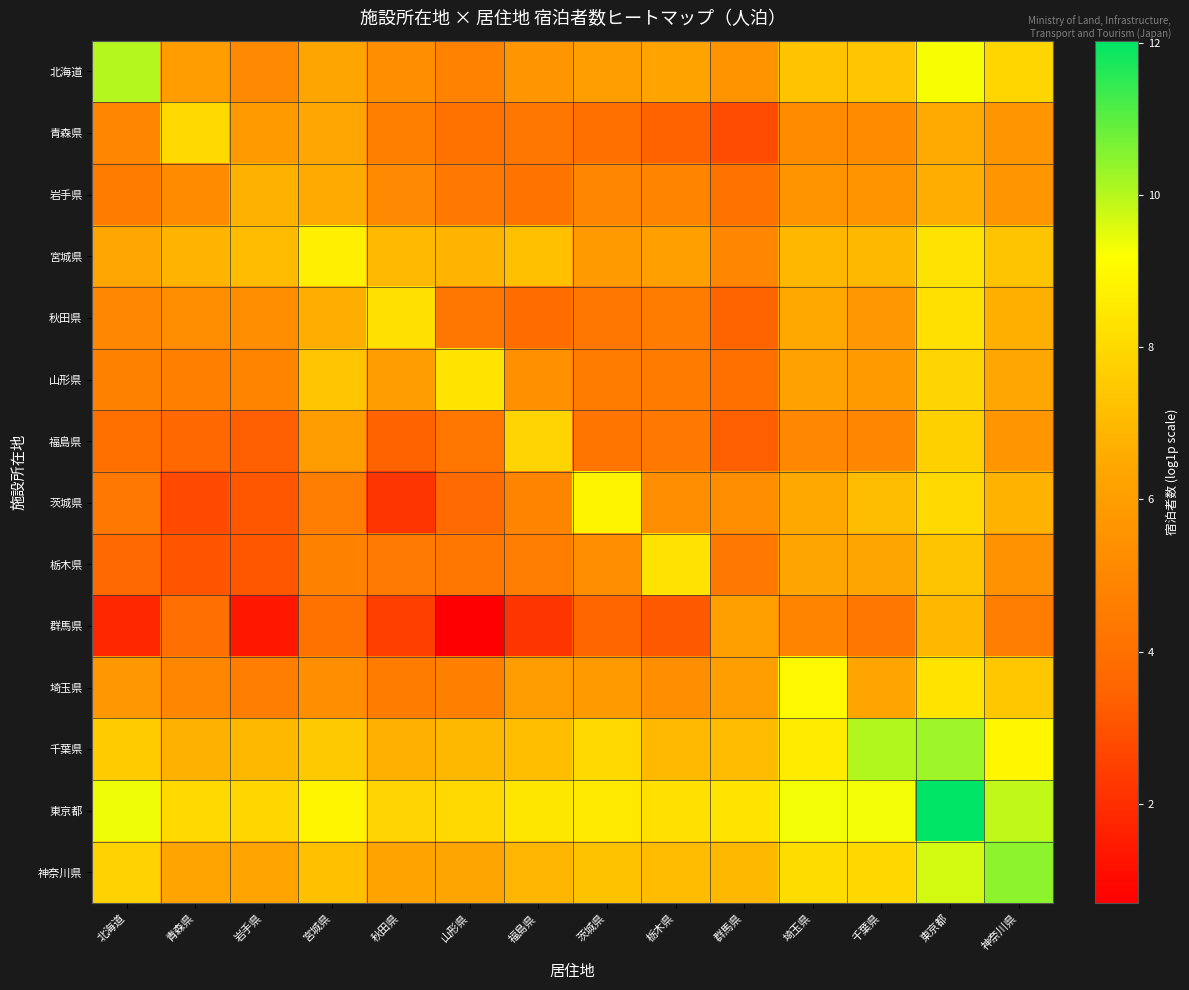

Which category has the highest value across all series?

東京都